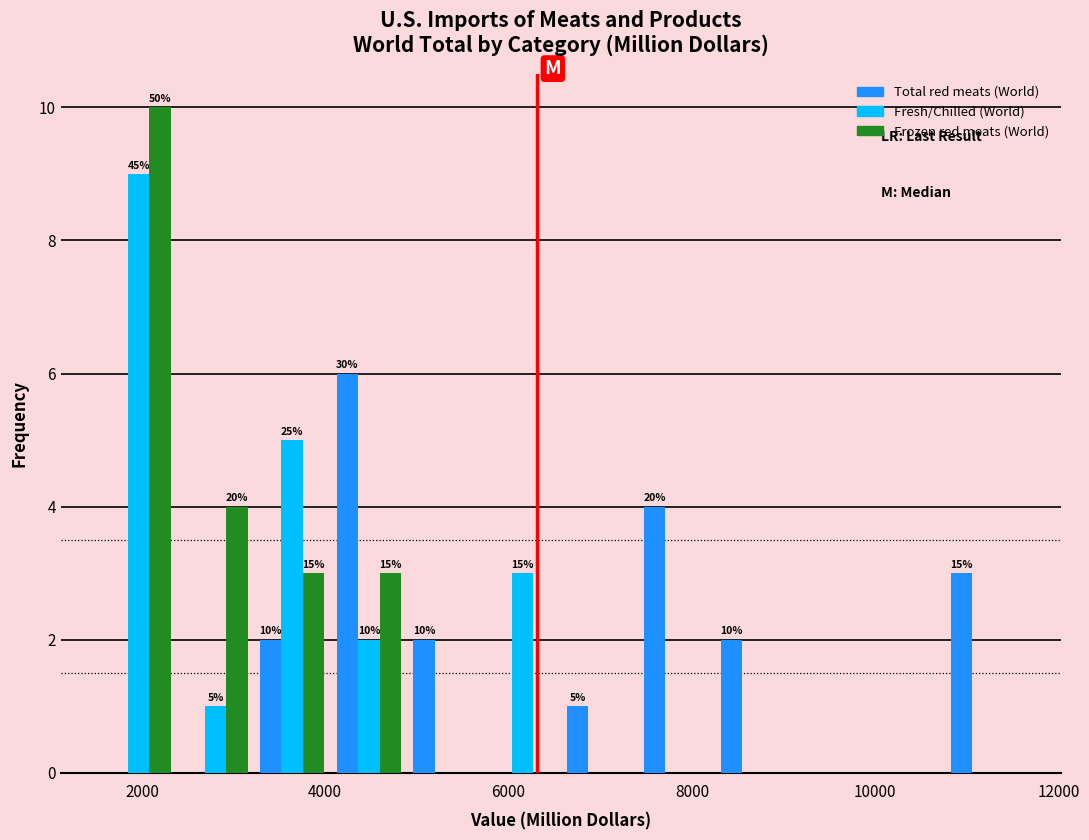

In the Frozen red meats (World) series, which range on the x-axis has the tallest bar?

1600 to 2400